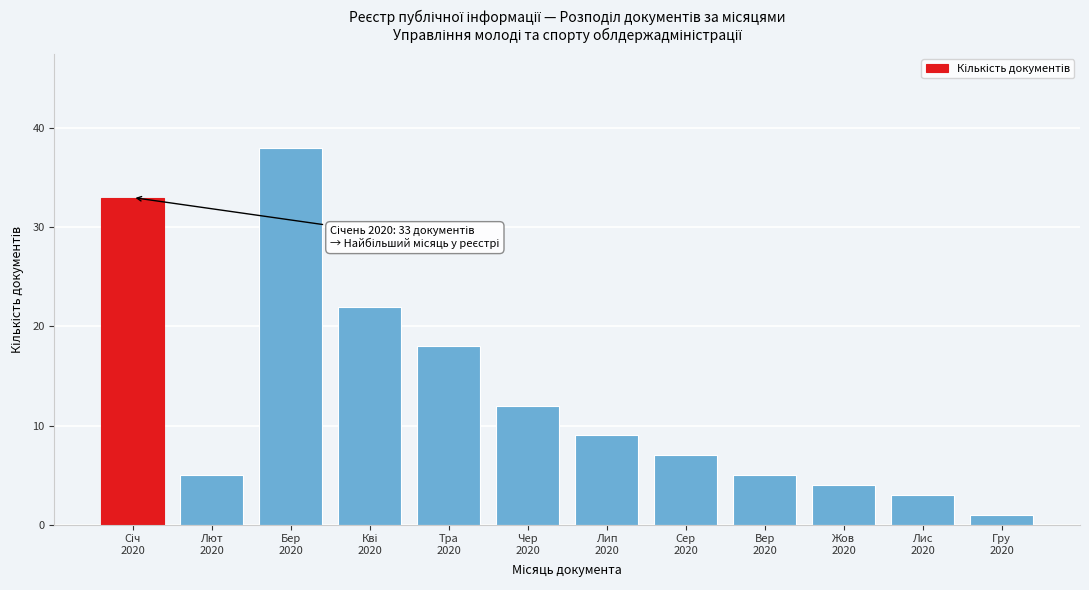

Reading left to right, what are all the values shown in this chart?

33	5	38	22	18	12	9	7	5	4	3	1